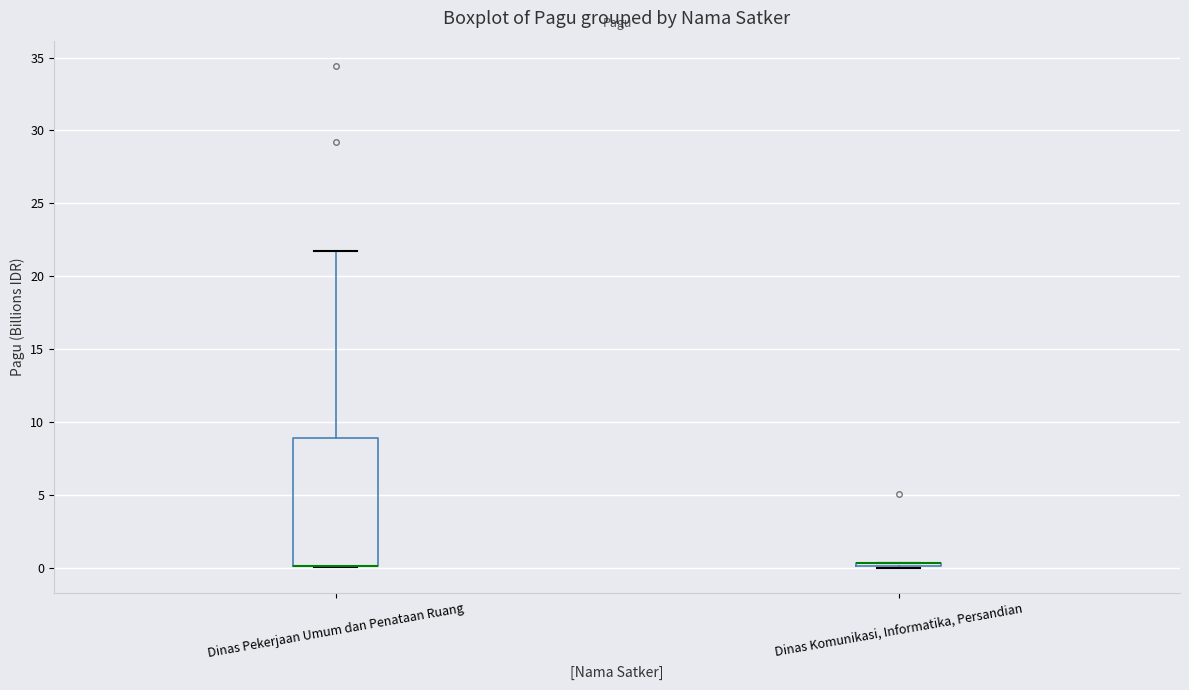

Reading left to right, transcribe this box plot: for each box, give where its median line is, the range the box spans, and where its two whiskers end, as read against the y-axis. The values are not printed on the chart, so give them approximately, as read against the axis.

Dinas Pekerjaan Umum dan Penataan Ruang: median 0.0 (drawn on the box's lower edge), box 0.0 to 9.0, whiskers 0.0 to 22.0
Dinas Komunikasi, Informatika, Persandian: box collapsed to a line at 0.5, whiskers 0.0 to 0.5